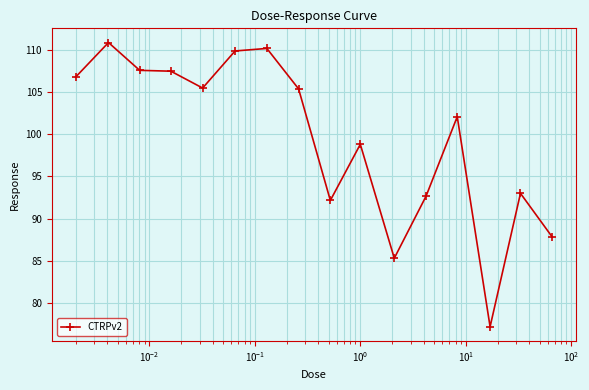

What is the maximum value shown in the chart?

110.9